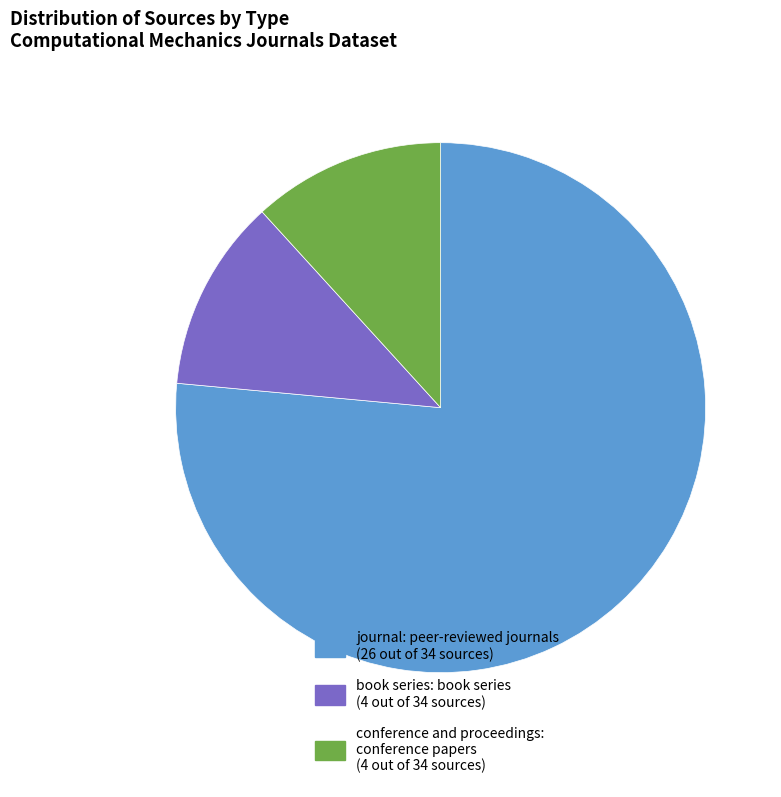

Does journal: peer-reviewed journals (26 out of 34 sources) represent more than half of the total?

Yes